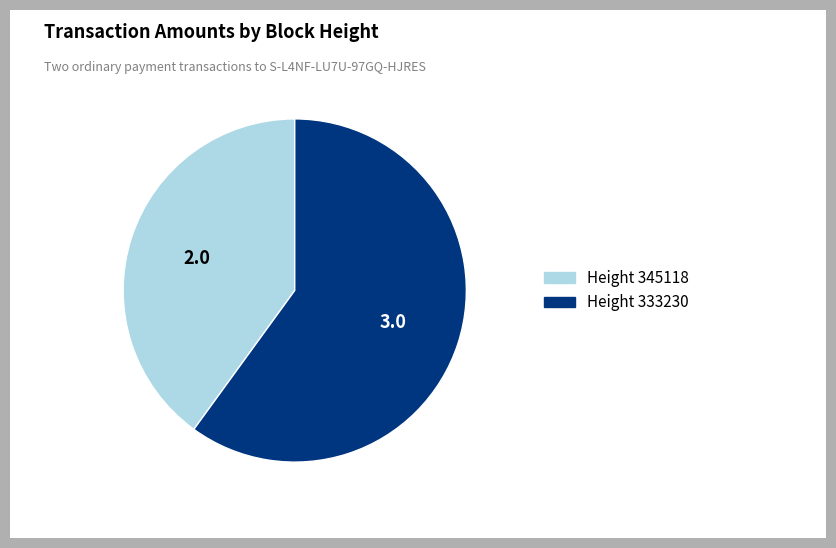

Is there any slice that represents more than half of the pie?

Yes